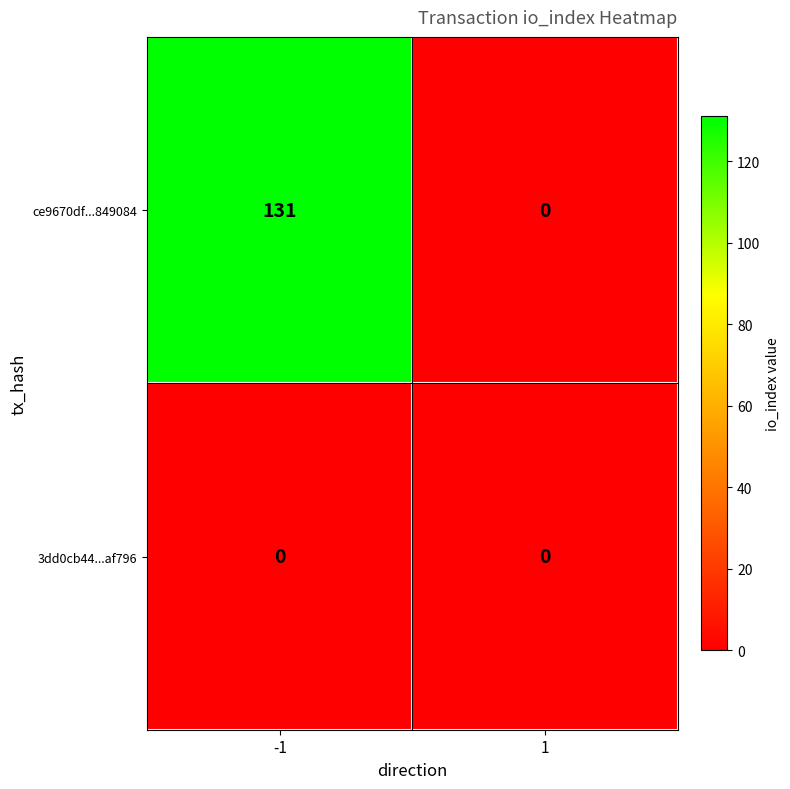

Rank the series by their average value, from lowest to highest.

3dd0cb44...af796, ce9670df...849084